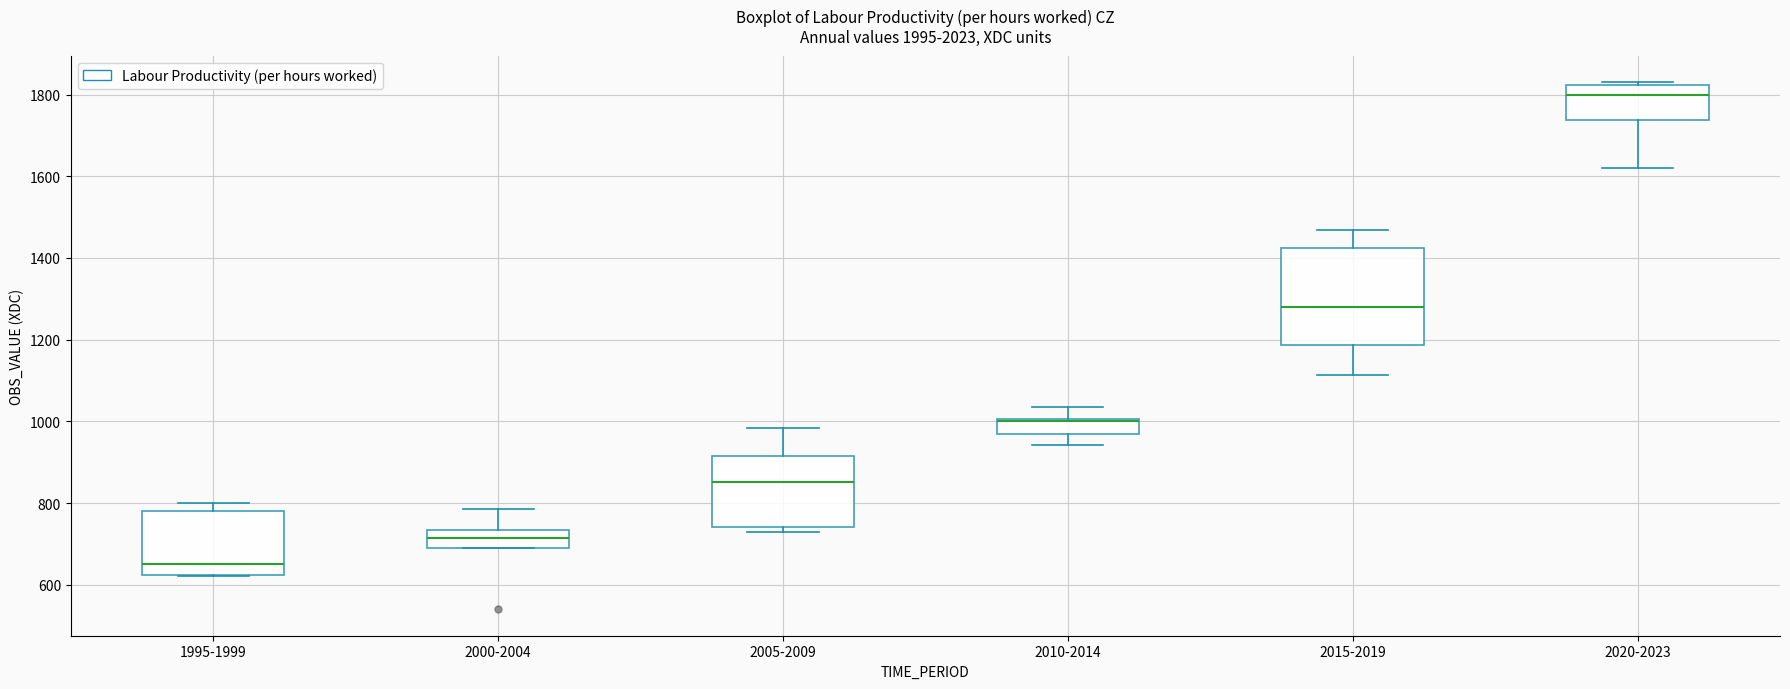

Reading left to right, read every box against the y-axis: the position of its median line, the range the box covers, and the ends of its whiskers. The values are not printed on the chart, so give them approximately, as read against the axis.

1995-1999: median 640, box 620 to 780, whiskers 620 to 800
2000-2004: median 720, box 700 to 740, whiskers 700 to 780
2005-2009: median 860, box 740 to 920, whiskers 720 to 980
2010-2014: median 1000 (drawn on the box's upper edge), box 960 to 1000, whiskers 940 to 1040
2015-2019: median 1280, box 1180 to 1420, whiskers 1120 to 1460
2020-2023: median 1800, box 1740 to 1820, whiskers 1620 to 1840